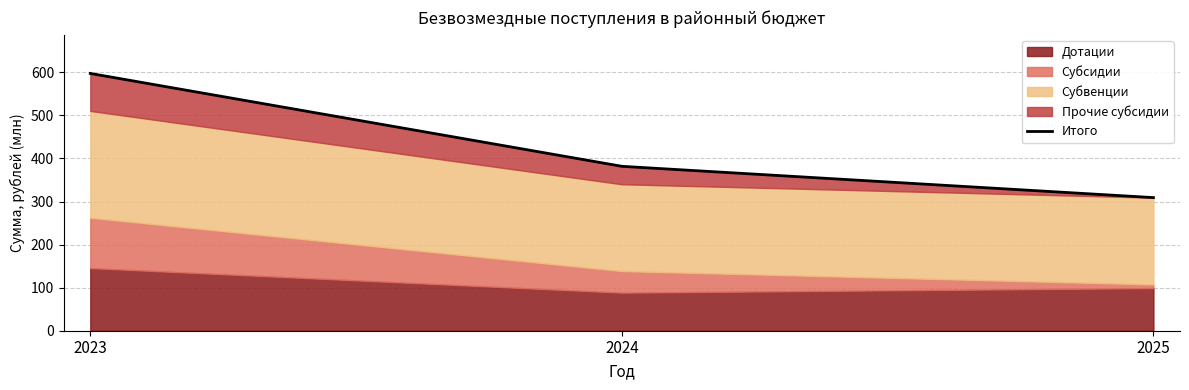

What is the difference between the maximum and second lowest values?

215.7